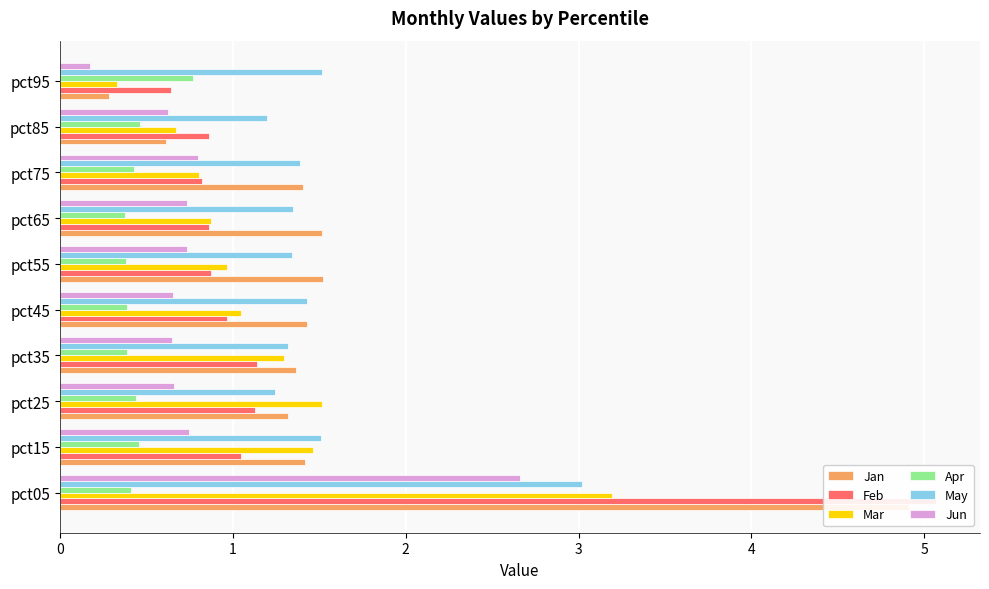

What are all the series names shown in the legend?

Jan, Feb, Mar, Apr, May, Jun